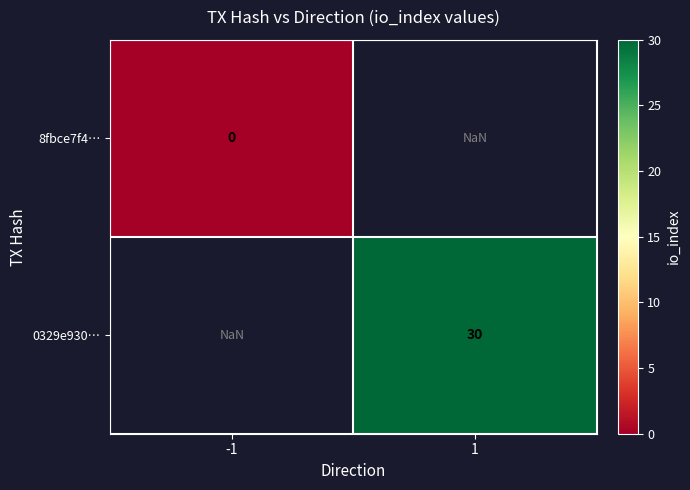

At how many categories does at least one series exceed 9?

1